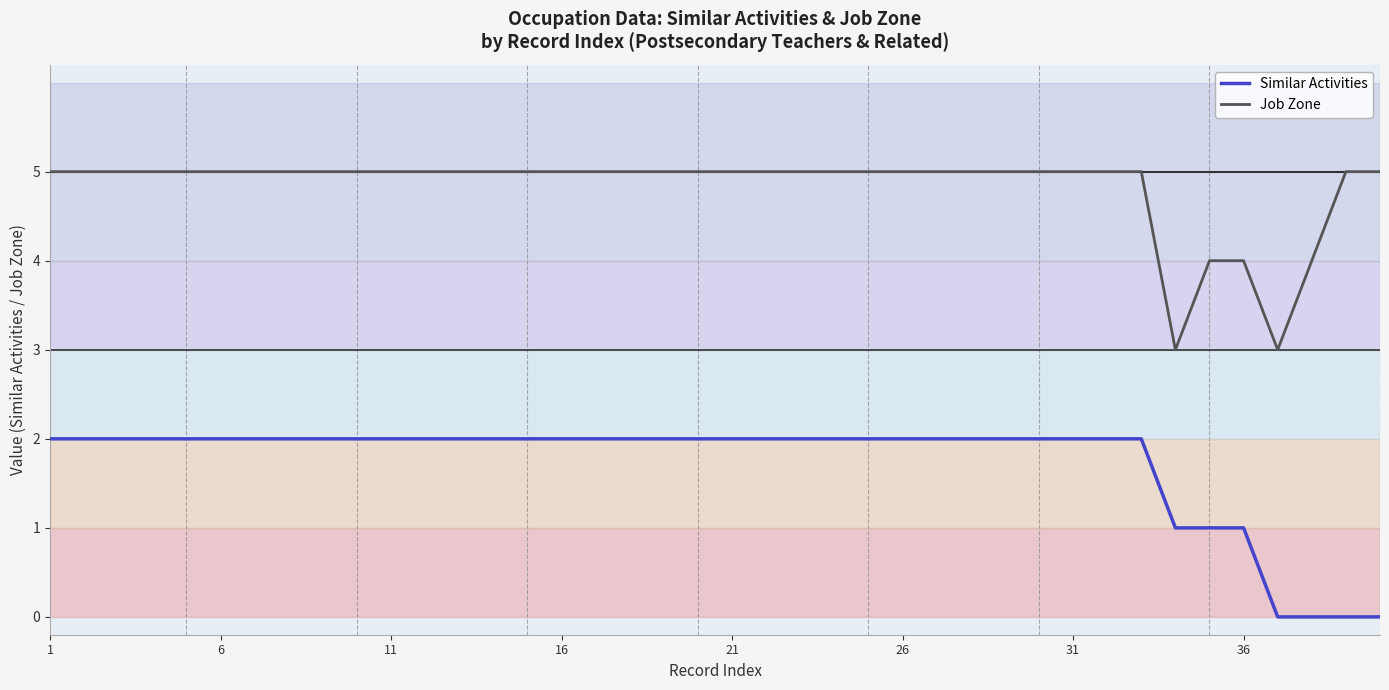

Which series has the largest total across all categories?

Job Zone